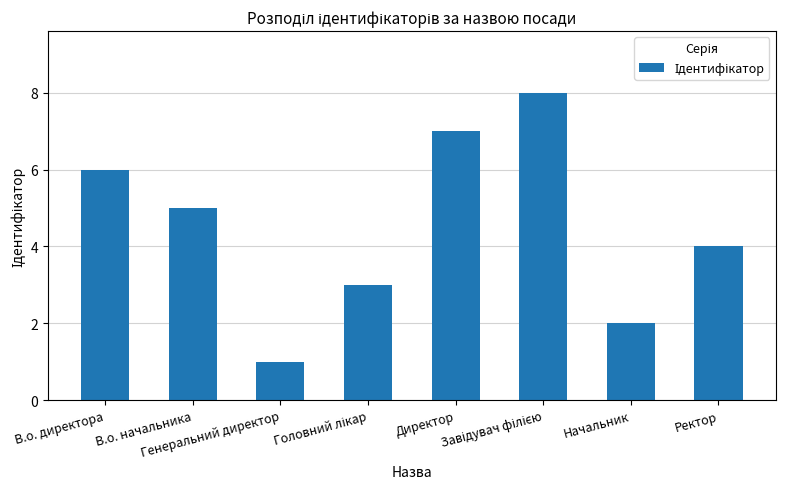

Count the number of data series in this chart.

1